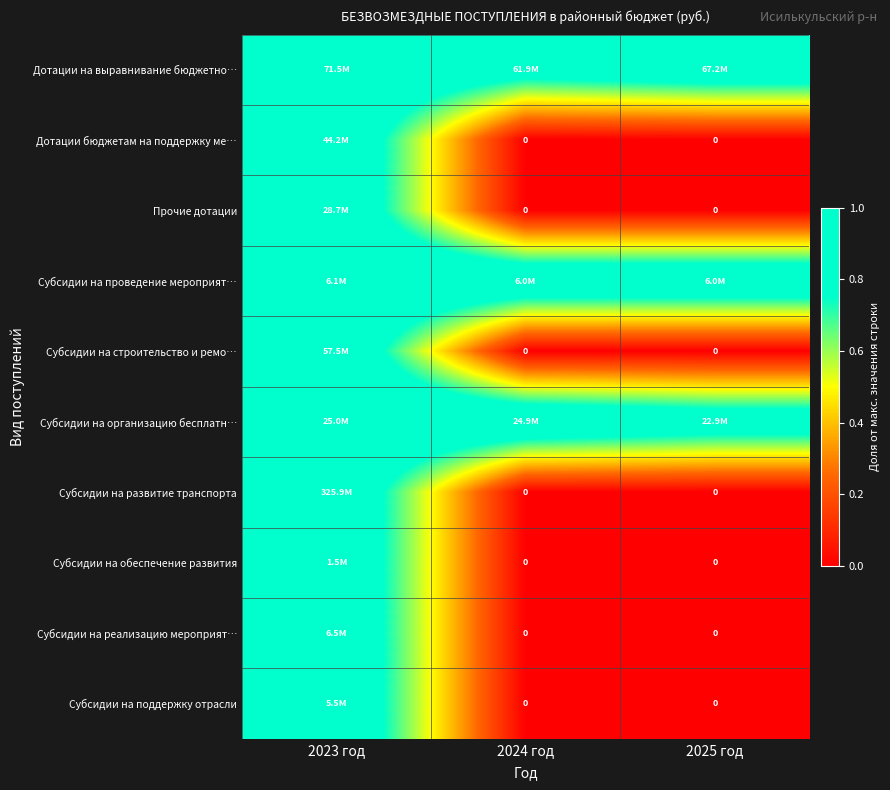

At how many categories does at least one series exceed 0?

3